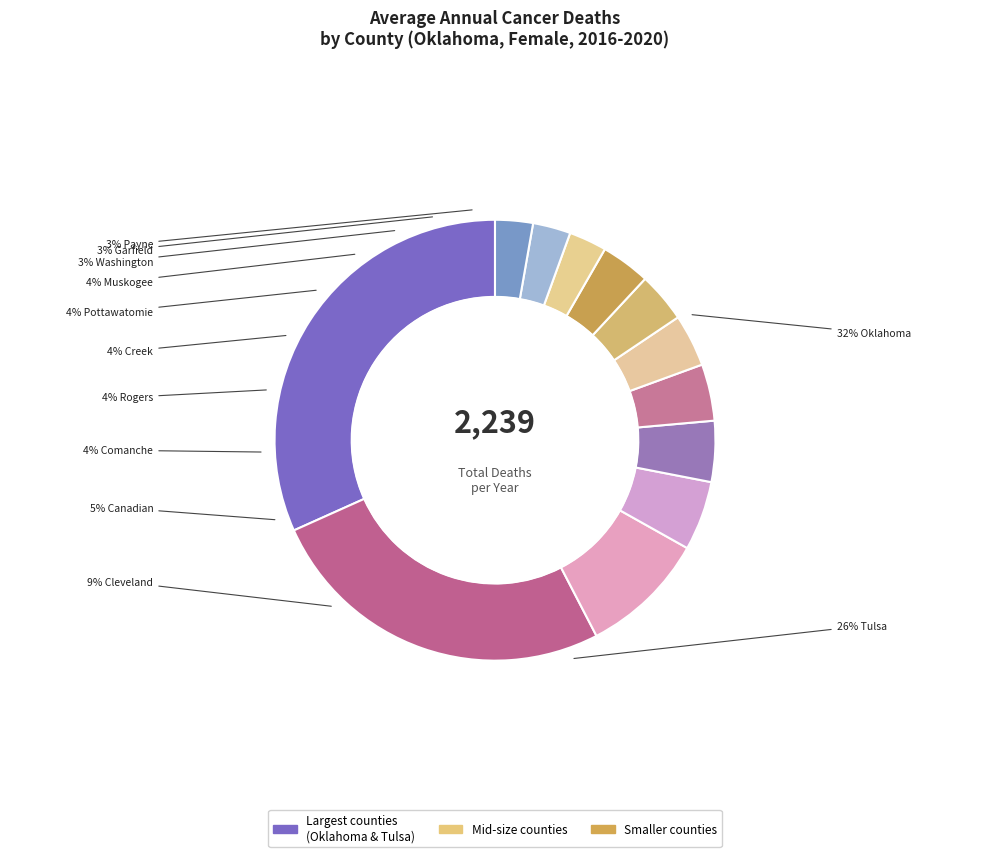

Does Muskogee County represent more than half of the total?

No